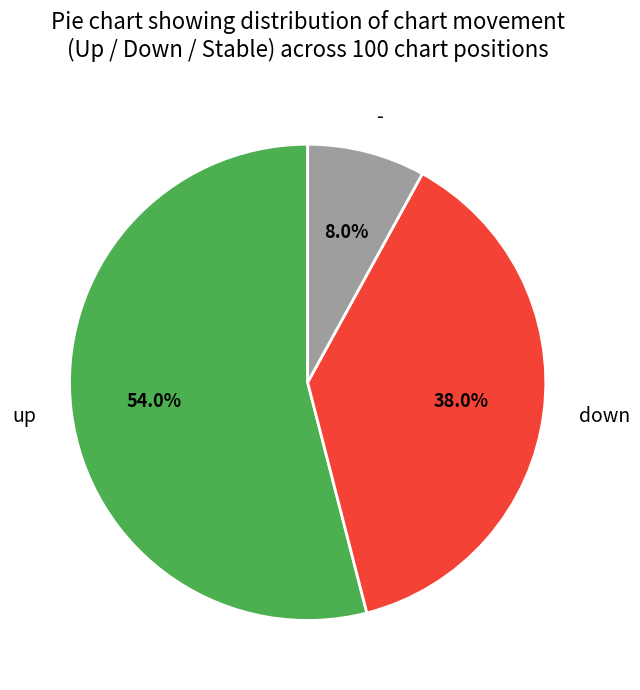

To the nearest percent, what is the average slice percentage?

33%